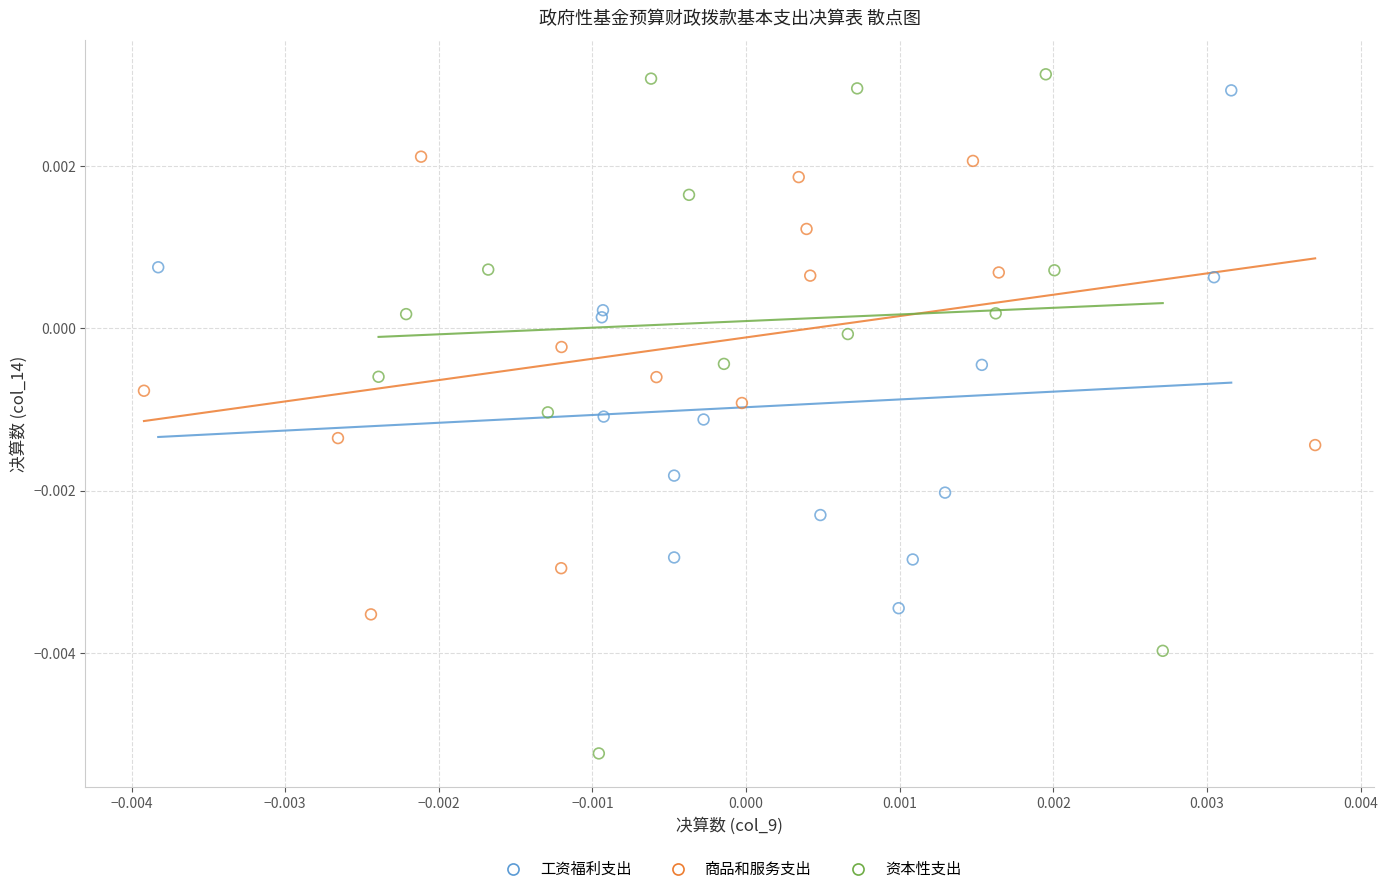

Which series has the widest spread of Y values?

资本性支出